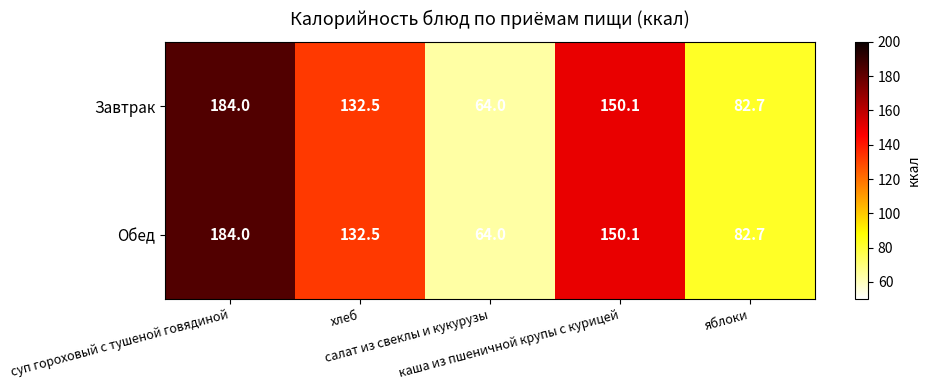

What is the average value of the Завтрак series?

122.7